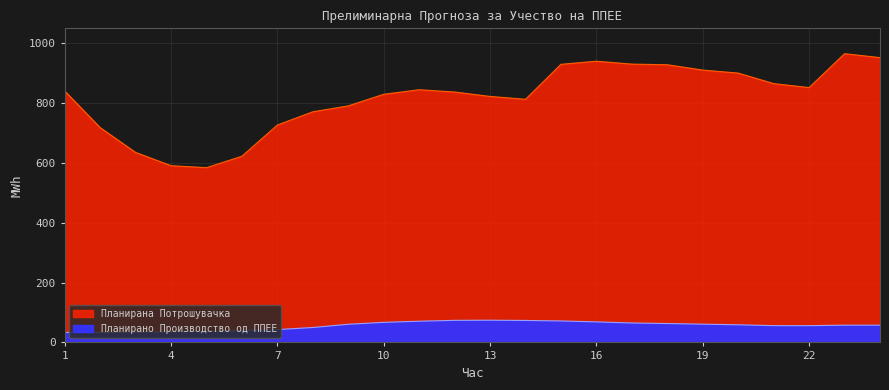

What is the difference between the maximum and minimum values in the Планирана Потрошувачка series?

381.1